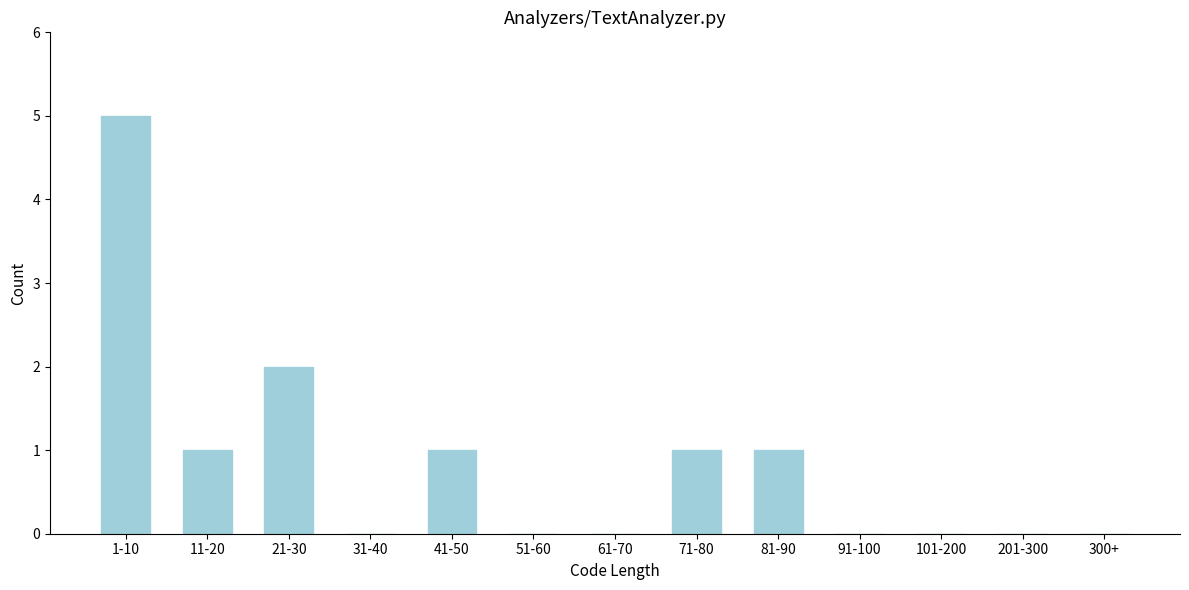

Reading left to right, list all the values displayed in this chart.

1-10=5	11-20=1	21-30=2	31-40=0	41-50=1	51-60=0	61-70=0	71-80=1	81-90=1	91-100=0	101-200=0	201-300=0	300+=0